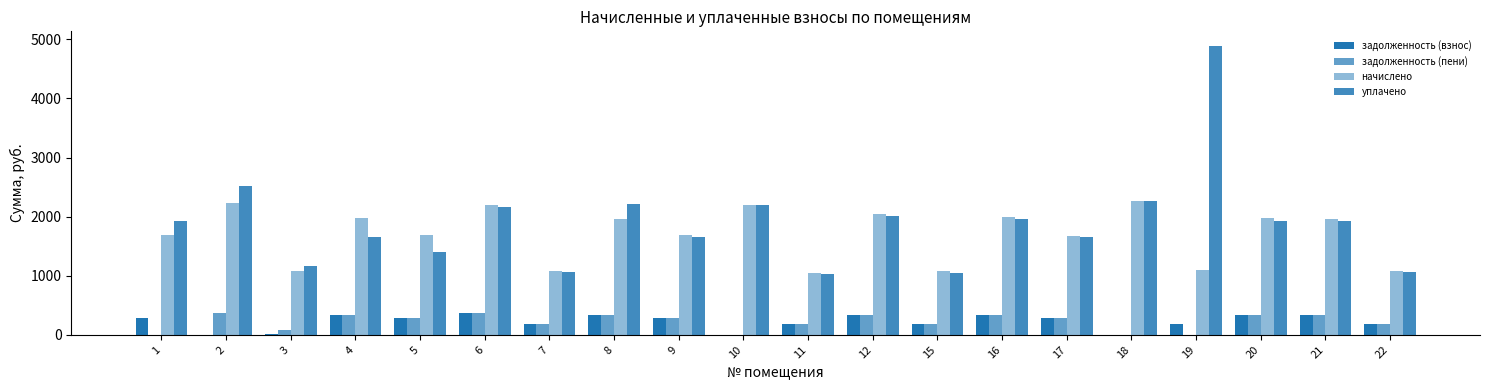

At how many categories does at least one series exceed 2748?

1